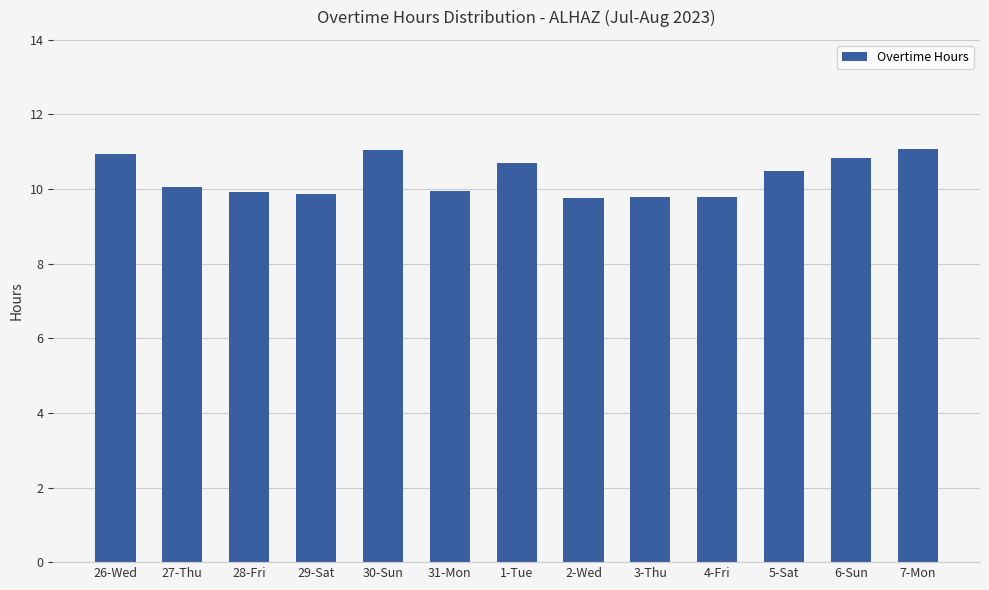

What is the minimum value shown in the chart?

9.8